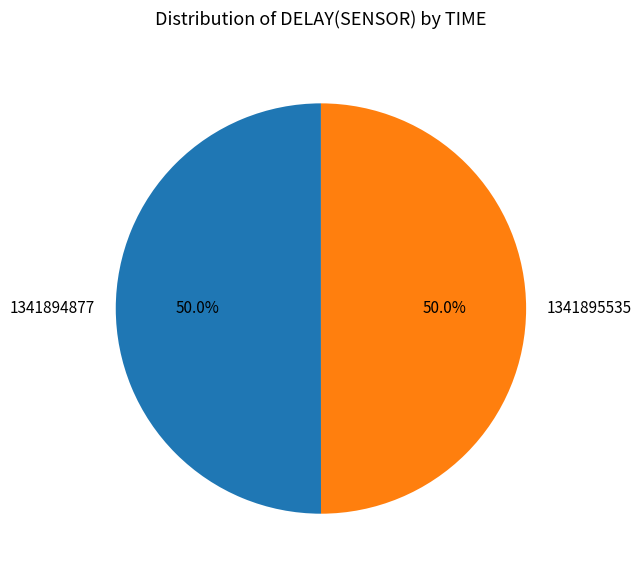

Do 1341895535 and 1341894877 together represent more than half of the pie?

Yes